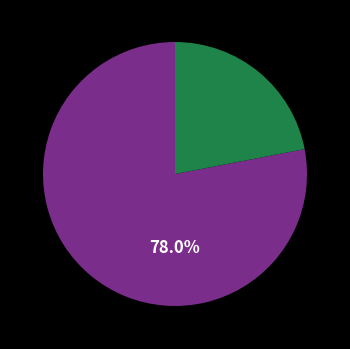

Does any single category account for the majority?

Yes